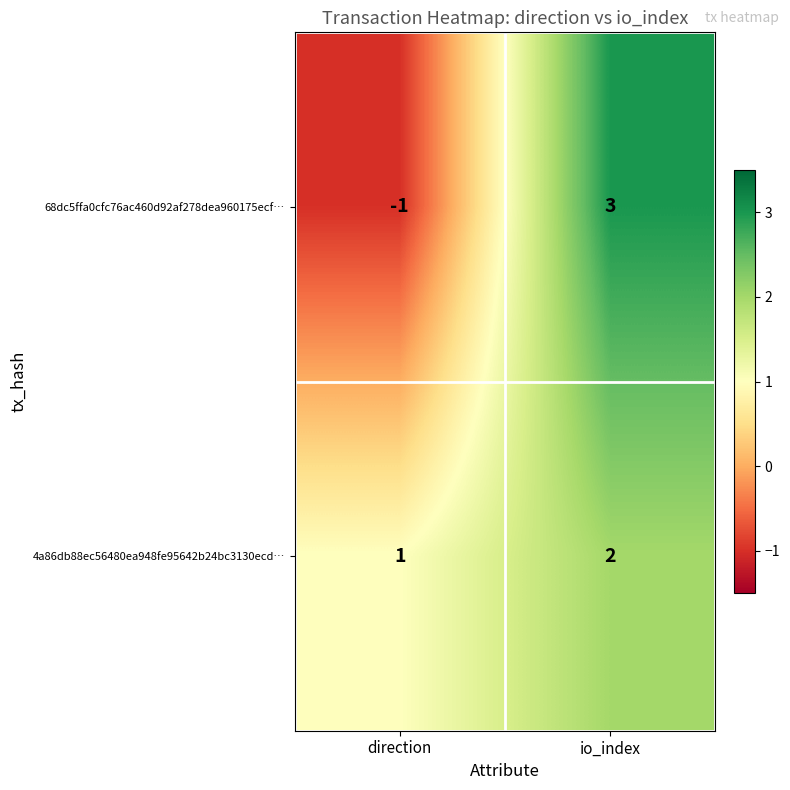

At which label is 4a86db88ec56480ea948fe95642b24bc3130ecd… closest to 1?

direction